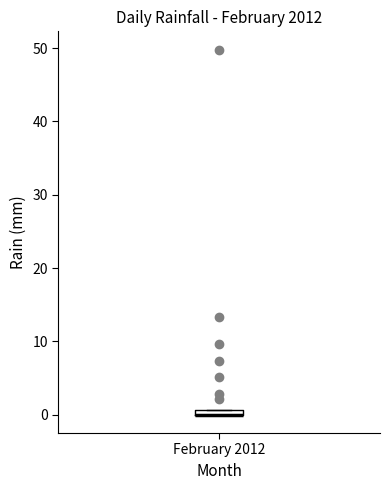

Where is the lower edge of the box for February 2012 on the y-axis? The values are not printed on the chart, so give them approximately, as read against the axis.

0